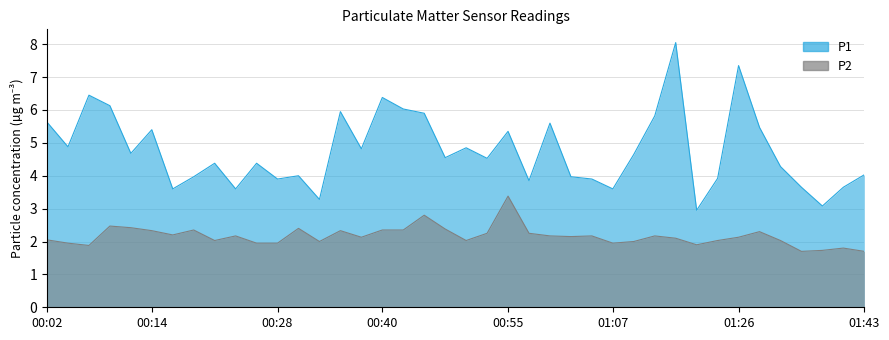

How many interior local valleys does the P2 series have?

10